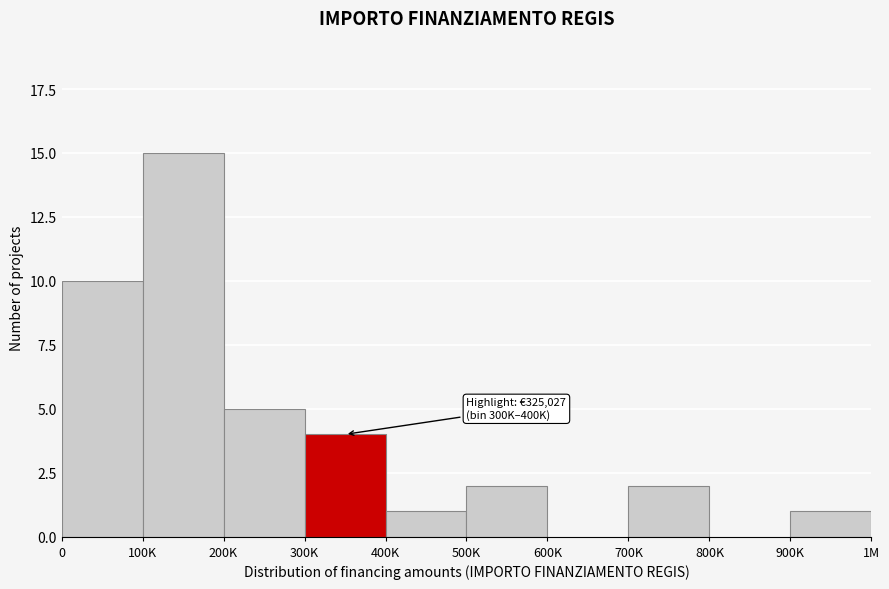

Reading left to right, extract all data points from this chart.

0=10	100K=15	200K=5	300K=4	400K=1	500K=2	600K=0	700K=2	800K=0	900K=1